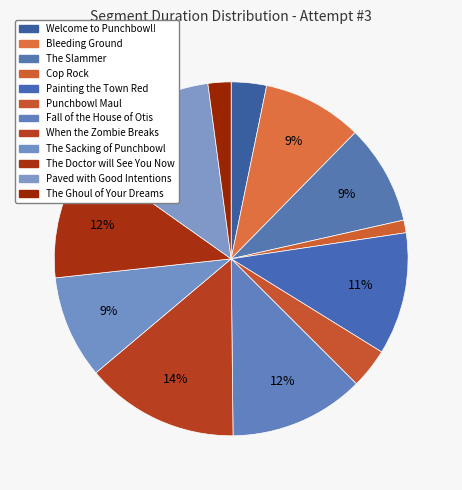

How many segments does this pie chart have?

12